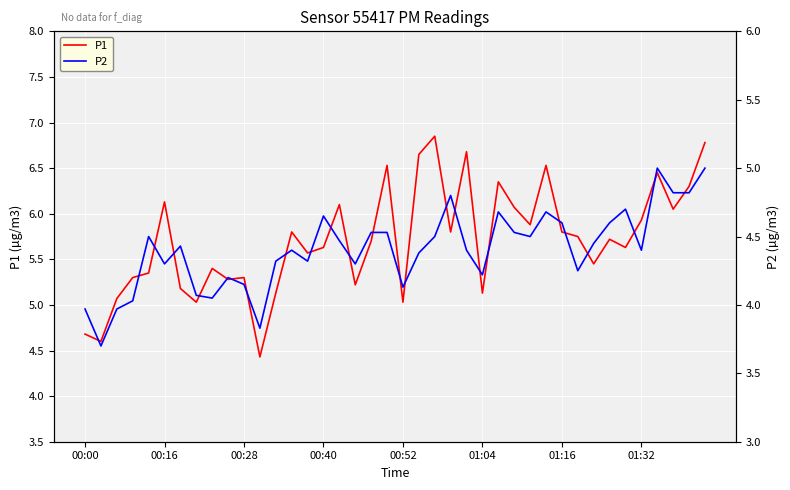

True or false: P1 and P2 cross at least once.

False